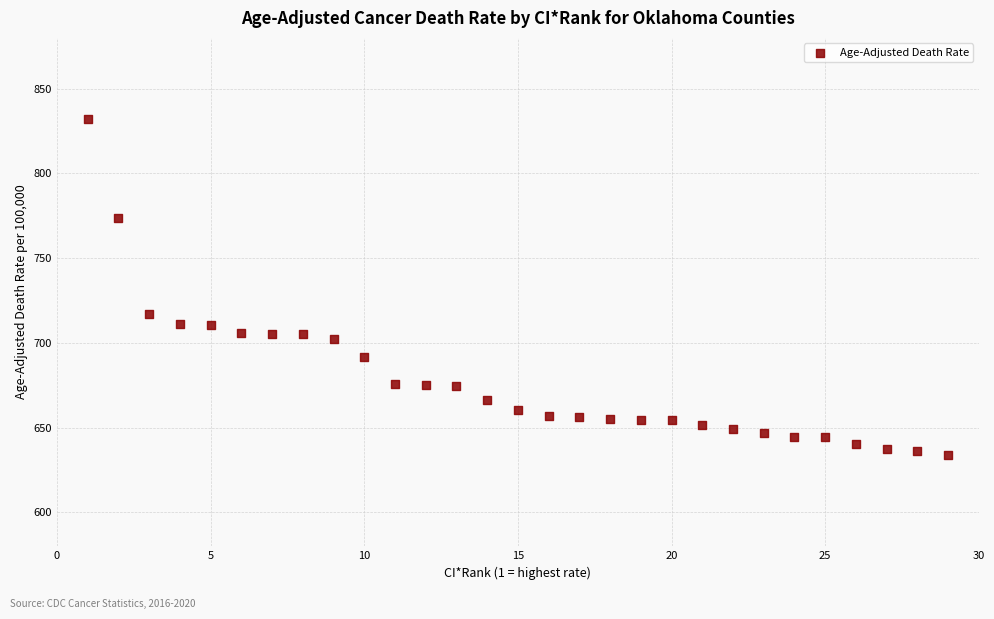

What is the range of X values (max minus min)?

28.0